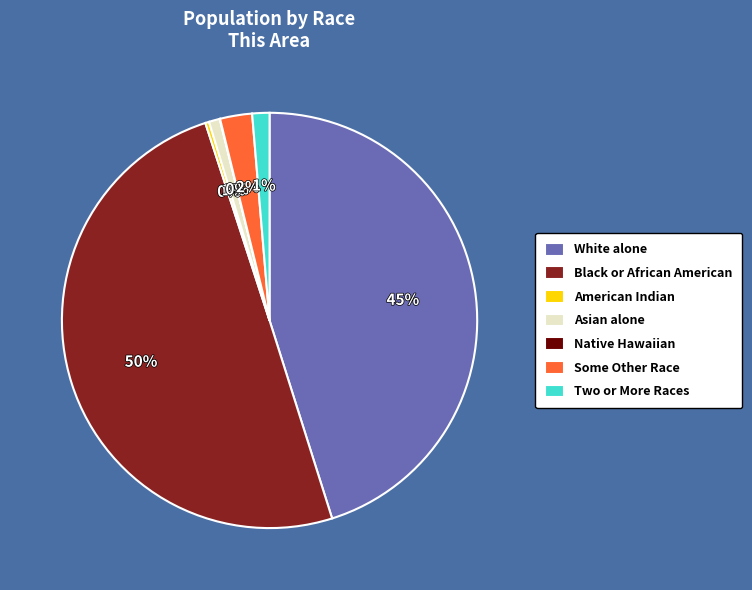

Which category has the biggest portion of the pie?

Black or African American